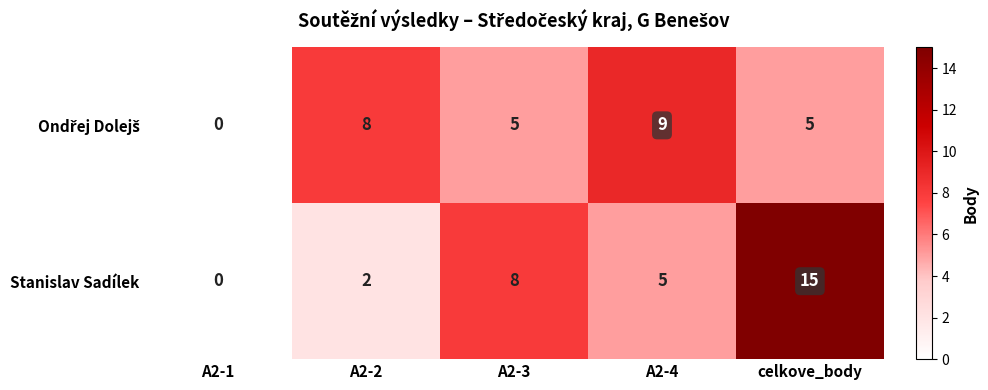

What is the spread (max minus min) of values at A2-2?

6